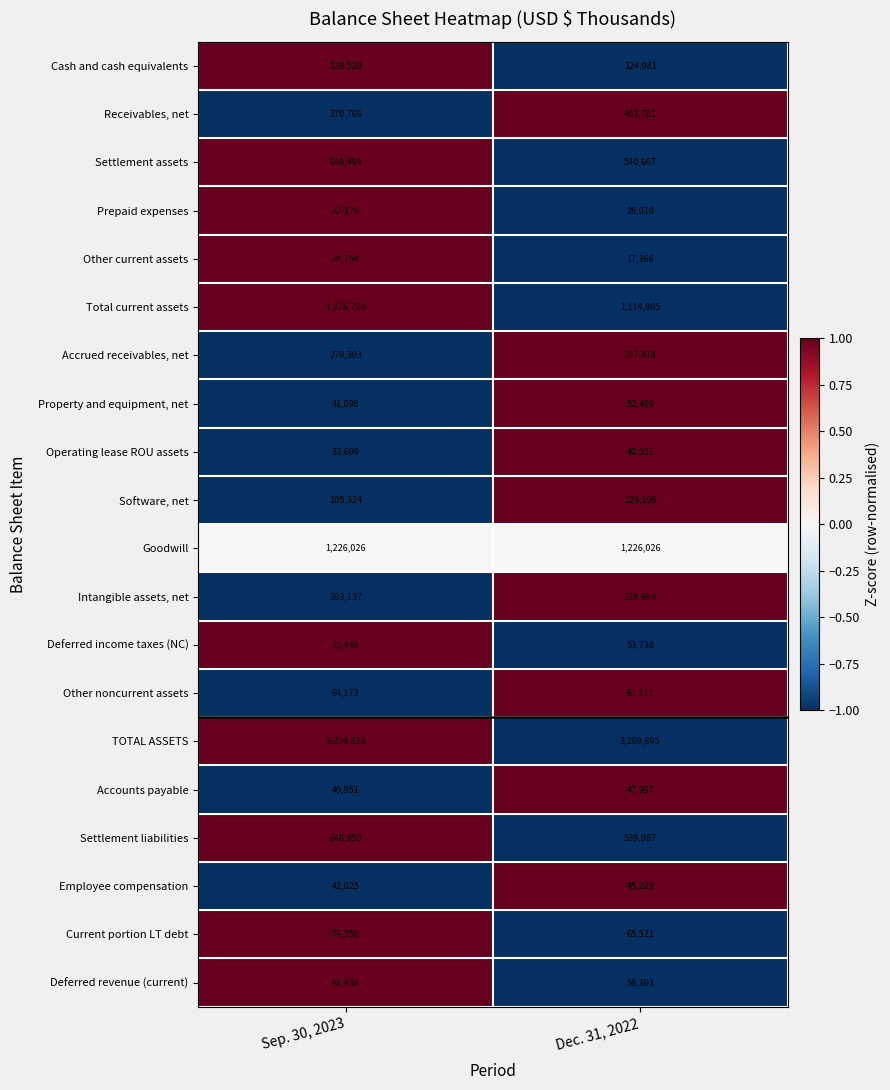

What is the average value of the Current portion LT debt series?

69936